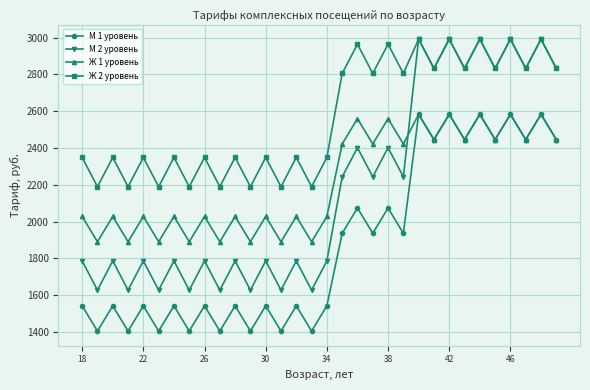

What is the value of the Ж 2 уровень point at the 4th from the left?

2189.9